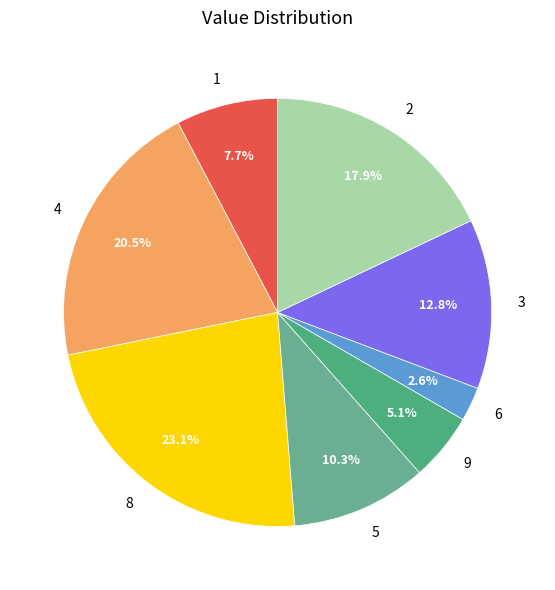

Between 5 and 9, which is larger?

5